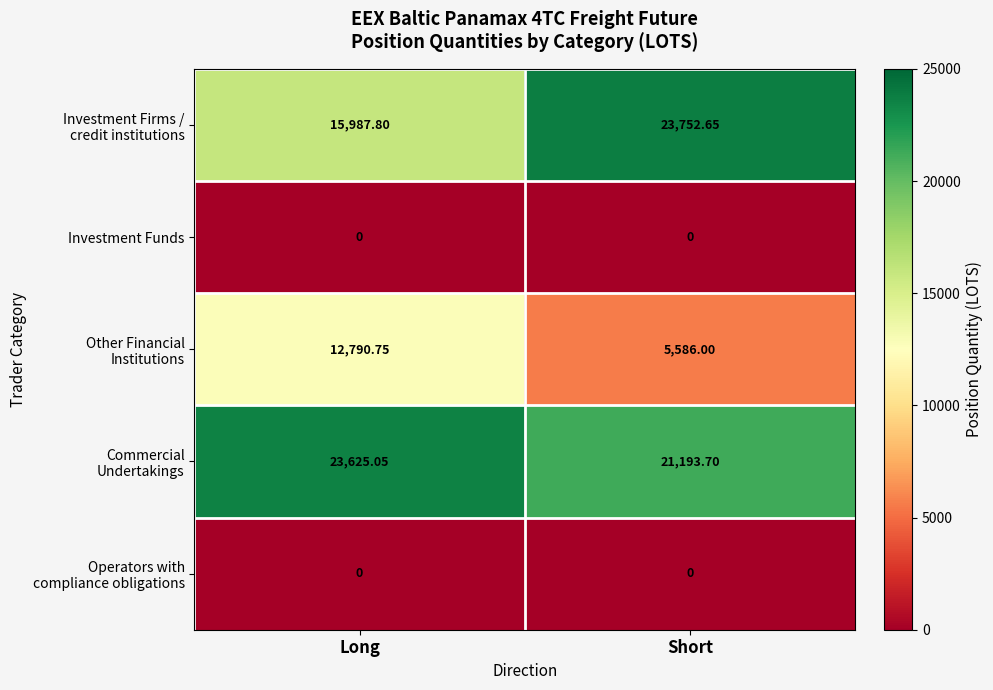

At which category does the chart reach its peak across all series?

Short